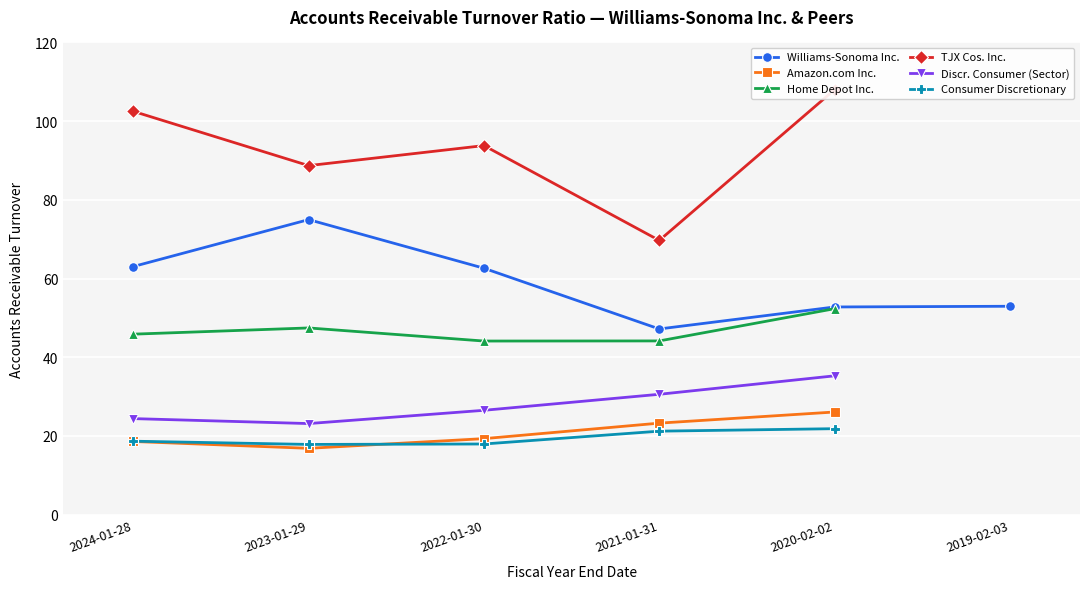

What is the spread (max minus min) of values at 2022-01-30?

75.8